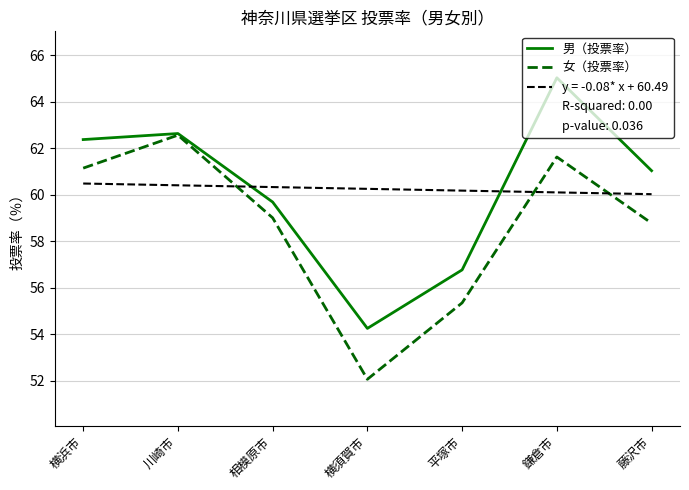

What is the approximate value of 女（投票率） at 藤沢市?

58.8